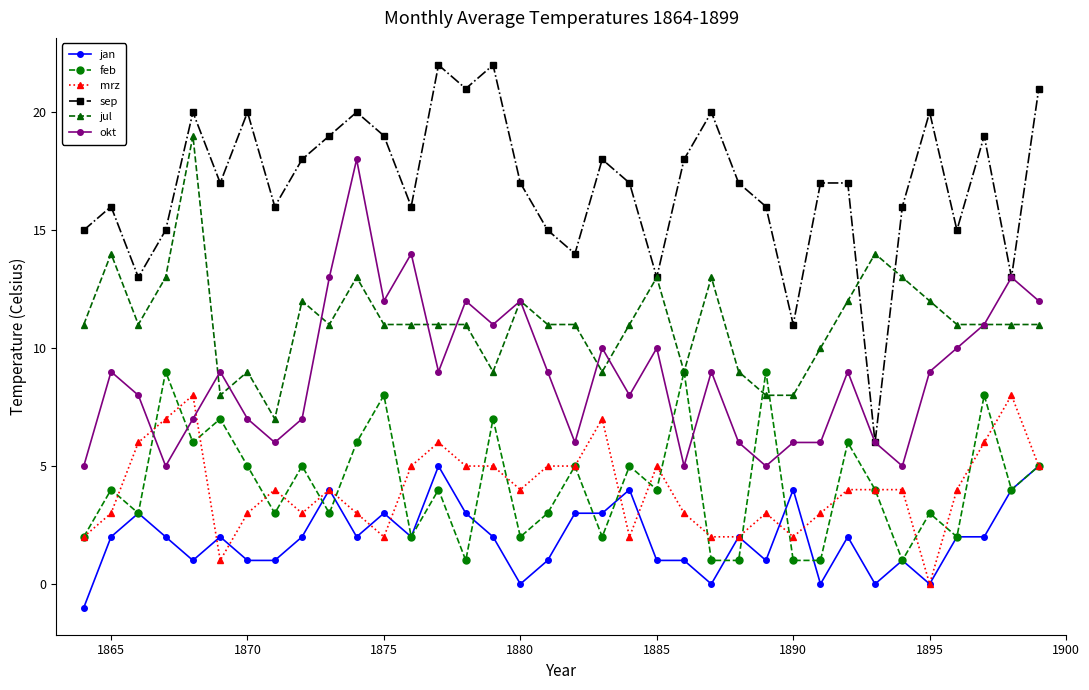

True or false: mrz has more than 0 points higher than both neighbors.

True